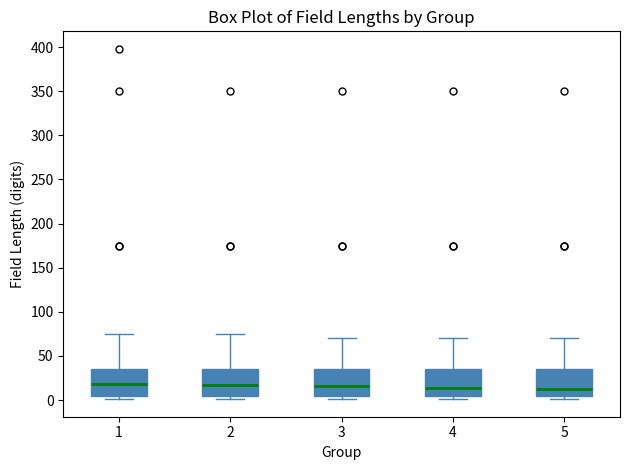

Reading left to right, read every box against the y-axis: the position of its median line, the range the box covers, and the ends of its whiskers. The values are not printed on the chart, so give them approximately, as read against the axis.

1: median 20, box 5 to 35, whiskers 0 to 75
2: median 15, box 5 to 35, whiskers 0 to 75
3: median 15, box 5 to 35, whiskers 0 to 70
4: median 15, box 5 to 35, whiskers 0 to 70
5: median 10, box 5 to 35, whiskers 0 to 70